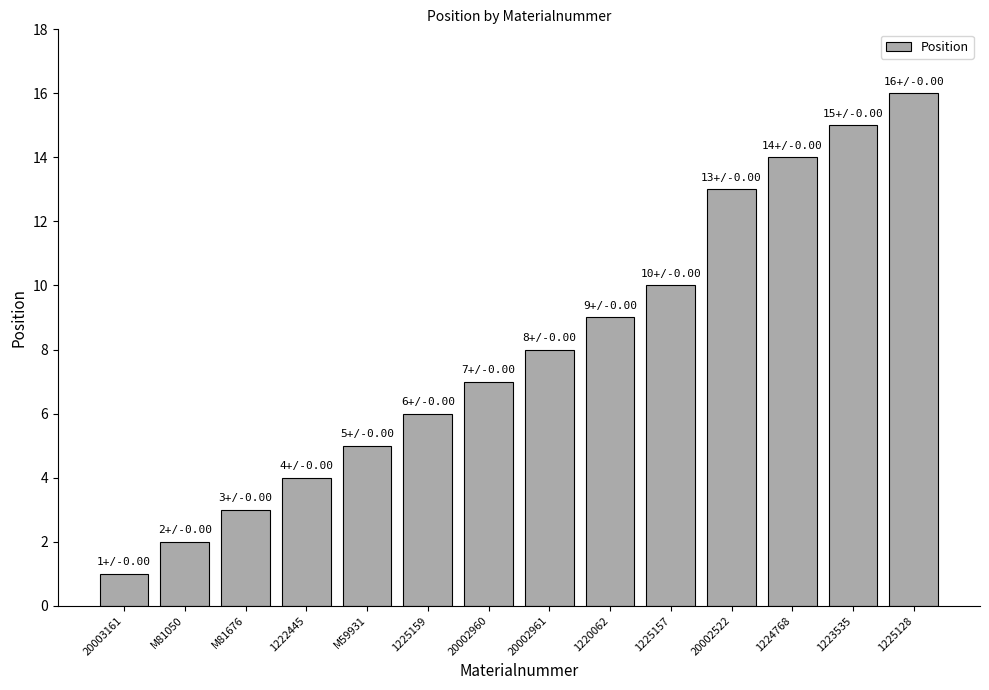

Are the bars horizontal?

No